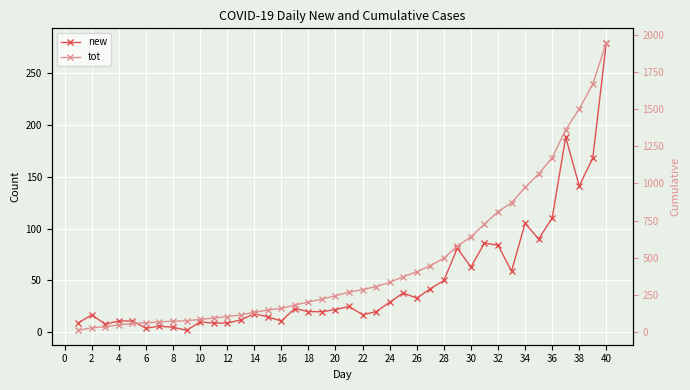

Where is the first local minimum for new?

2